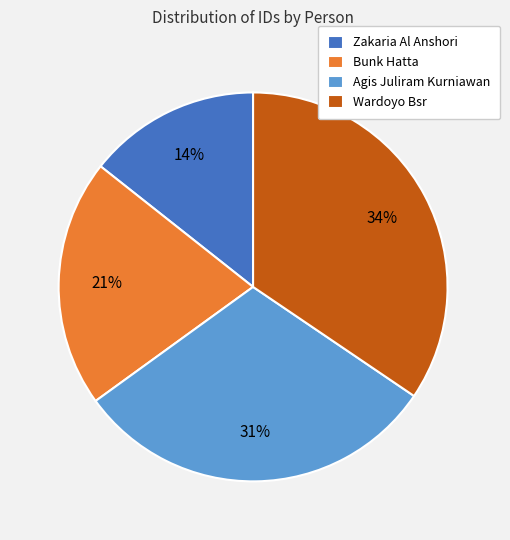

The Agis Juliram Kurniawan slice represents 31% of the pie. True or false?

True